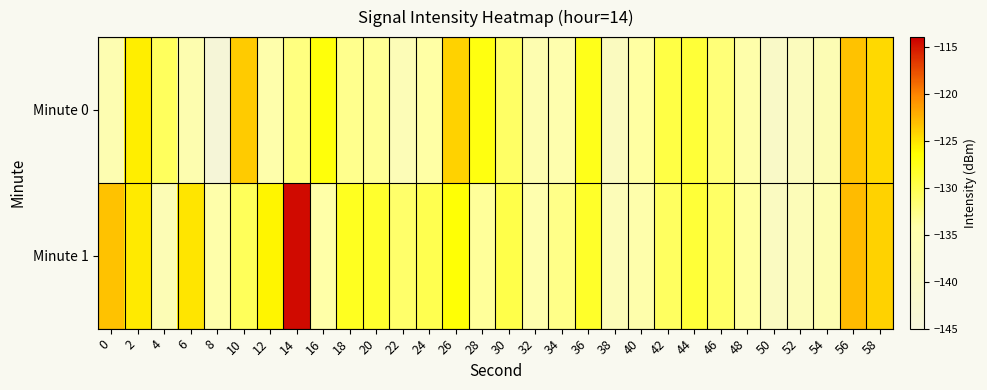

Rank the series by their maximum value, from highest to lowest.

Minute 1, Minute 0